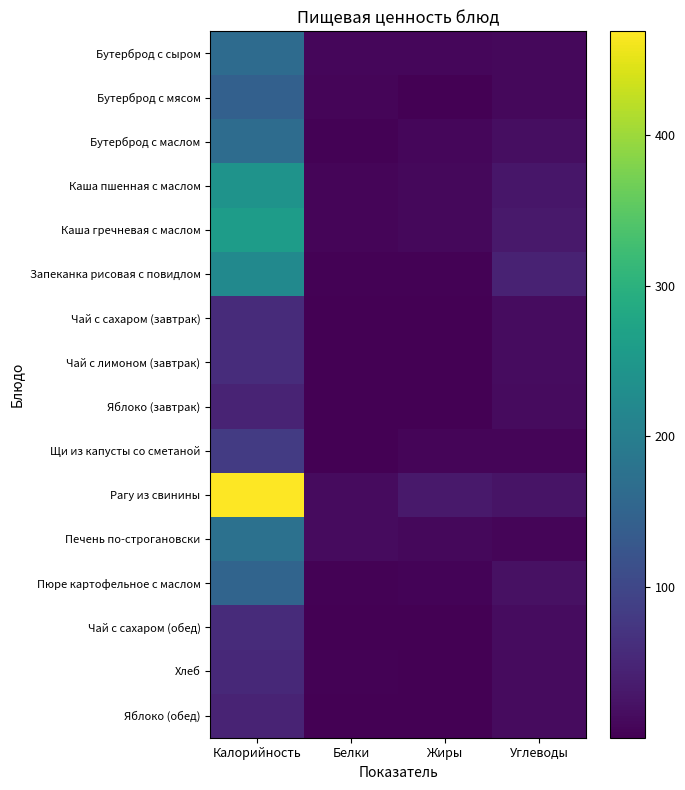

What is the spread (max minus min) of values at Белки?

13.7